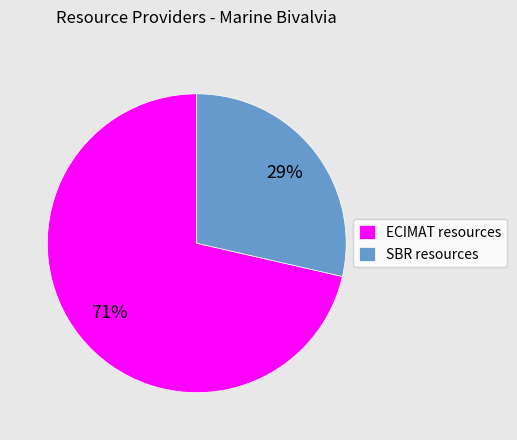

Do ECIMAT resources and SBR resources together represent more than half of the pie?

Yes